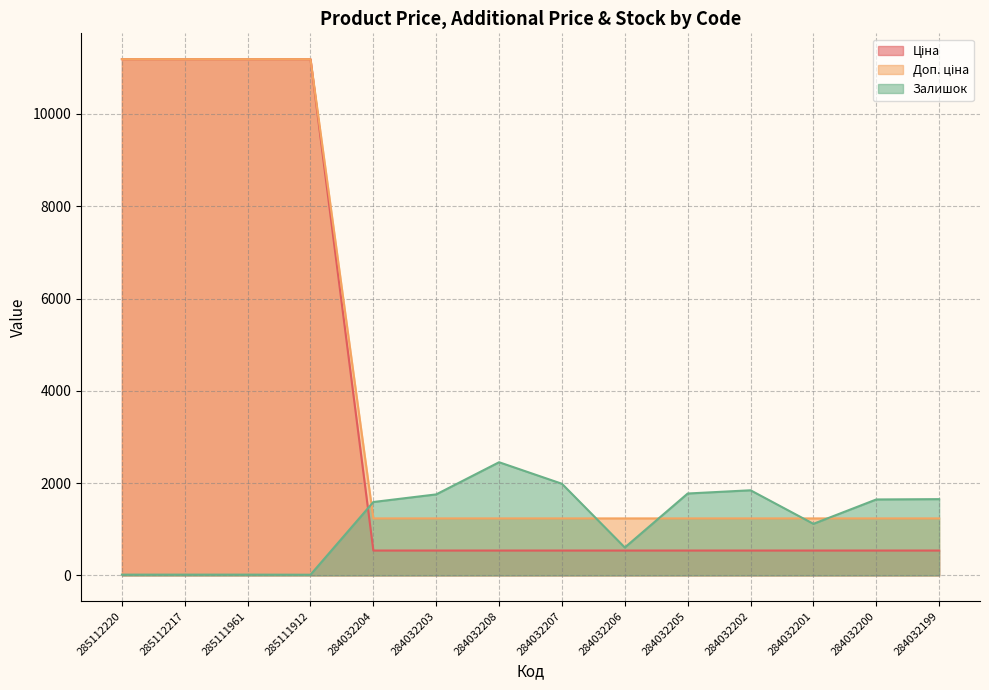

What is the lowest value of the Ціна series?

539.0